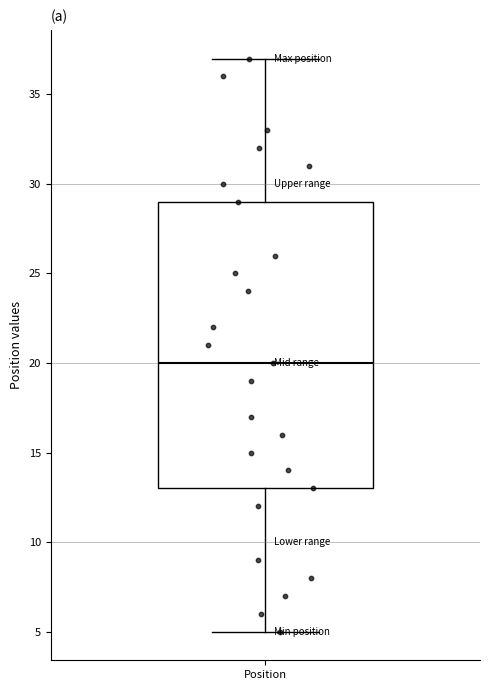

Transcribe this box plot: give where the median line is, the range the box spans, and where the two whiskers end, as read against the y-axis. The values are not printed on the chart, so give them approximately, as read against the axis.

median 20, box 13 to 29, whiskers 5 to 37